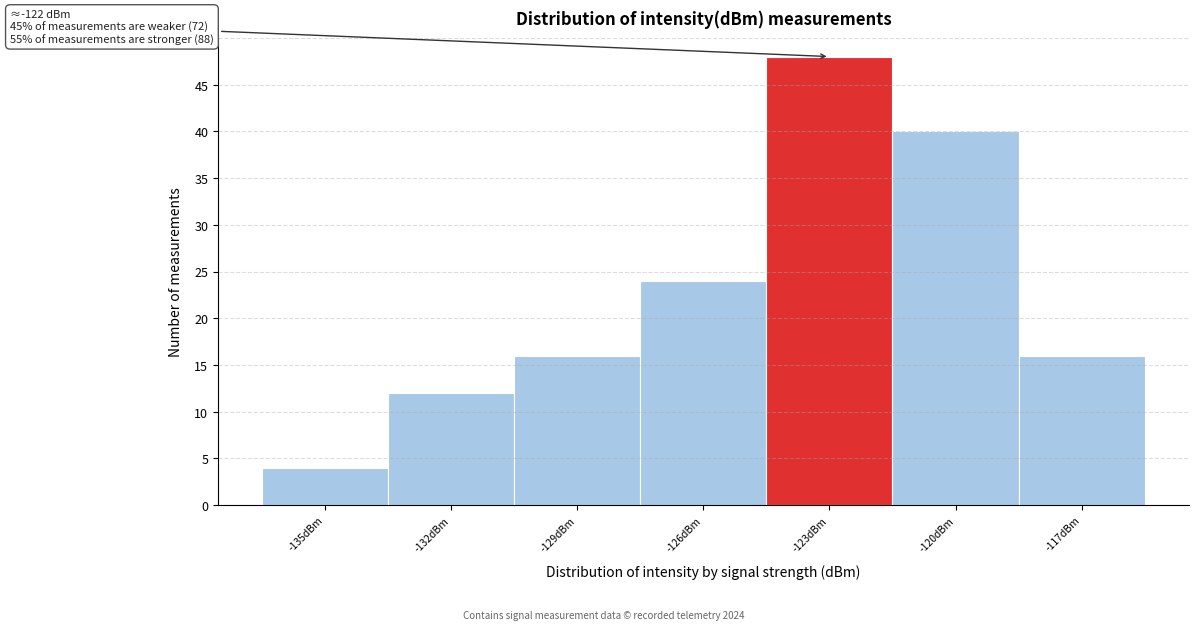

Reading left to right, list all the values displayed in this chart.

-135dBm=4	-132dBm=12	-129dBm=16	-126dBm=24	-123dBm=48	-120dBm=40	-117dBm=16